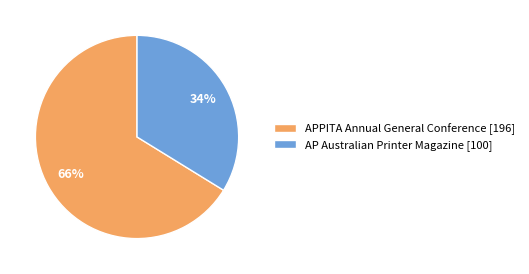

To the nearest percent, what is the average slice percentage?

50%